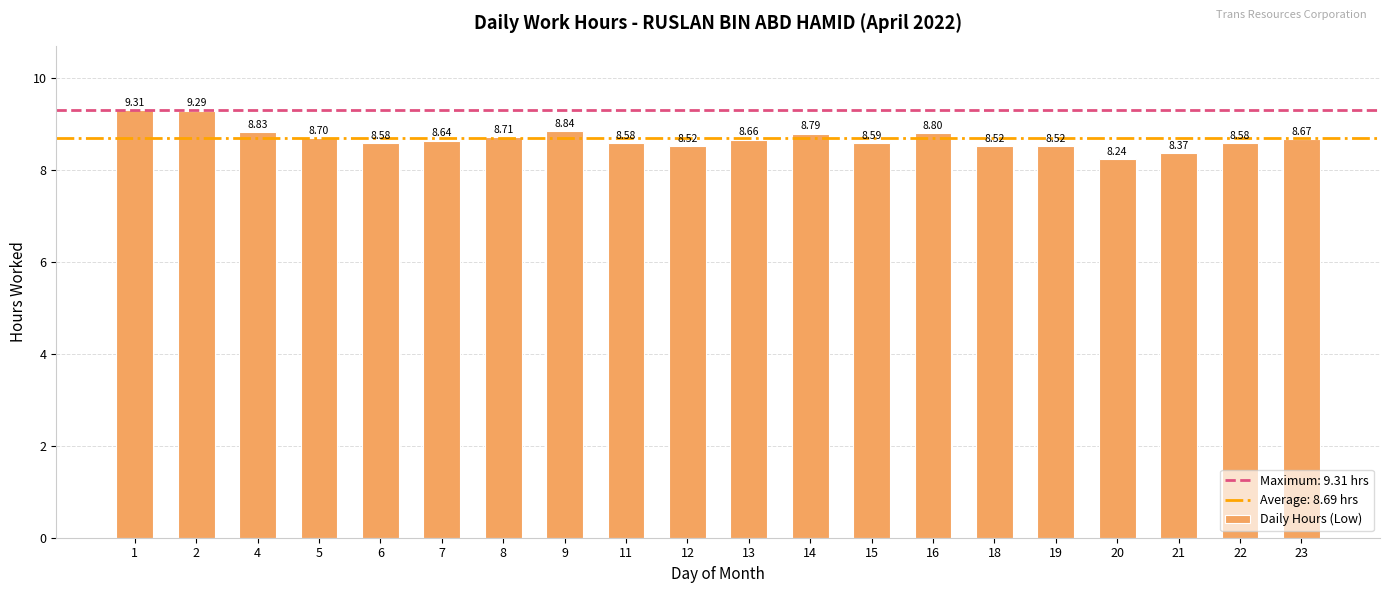

The value at 20 is 12.1. True or false?

False